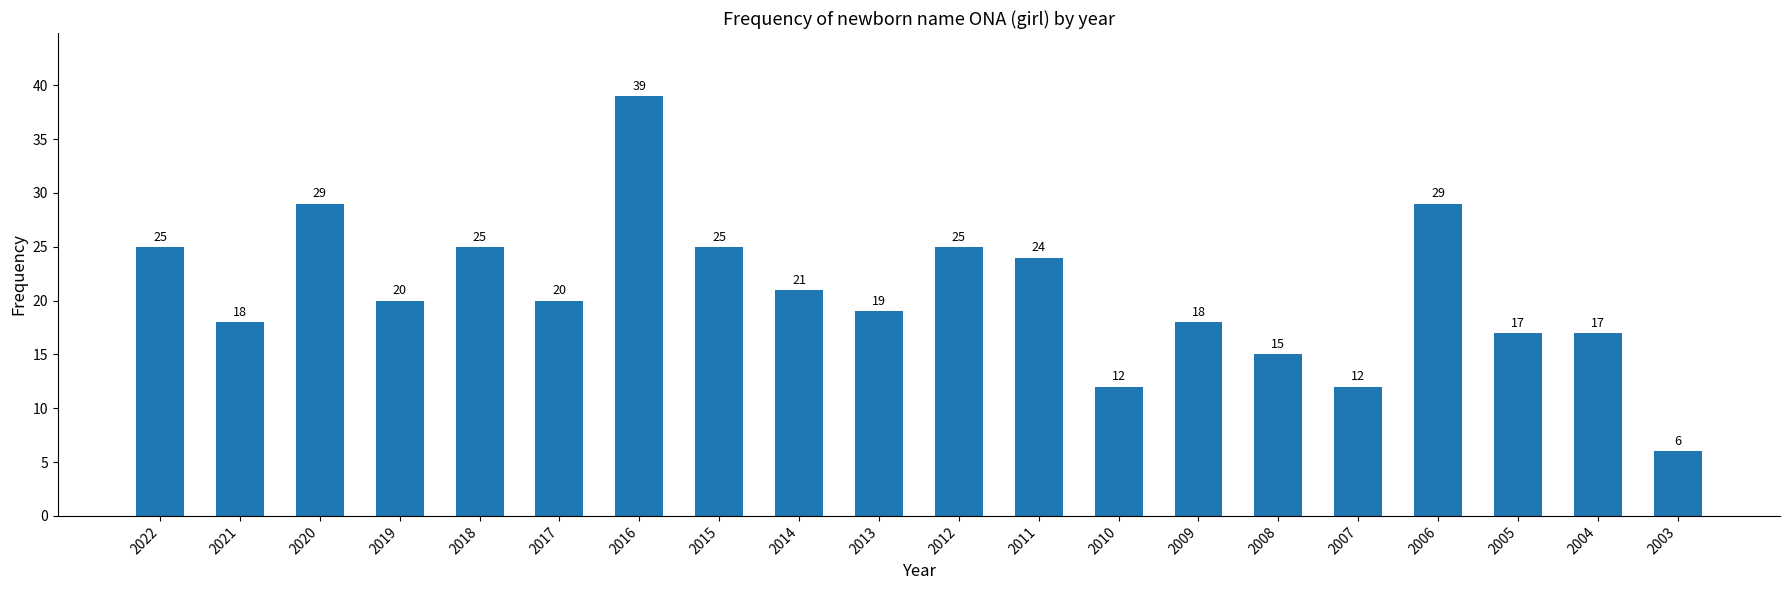

The chart shows a value of 12 at 2010. True or false?

True